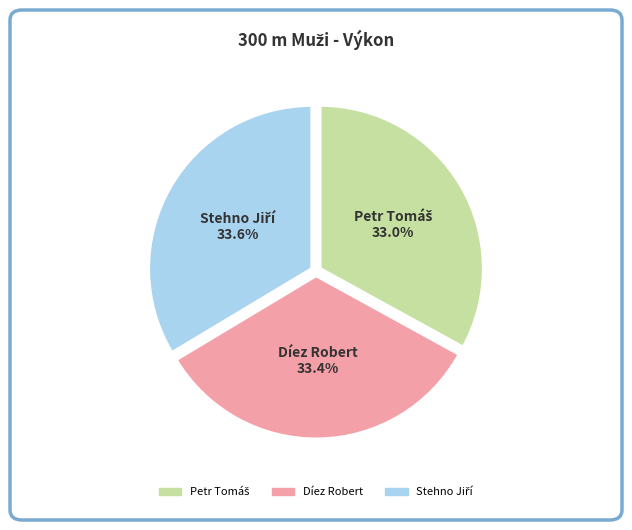

True or false: Díez Robert accounts for 44% of the total.

False